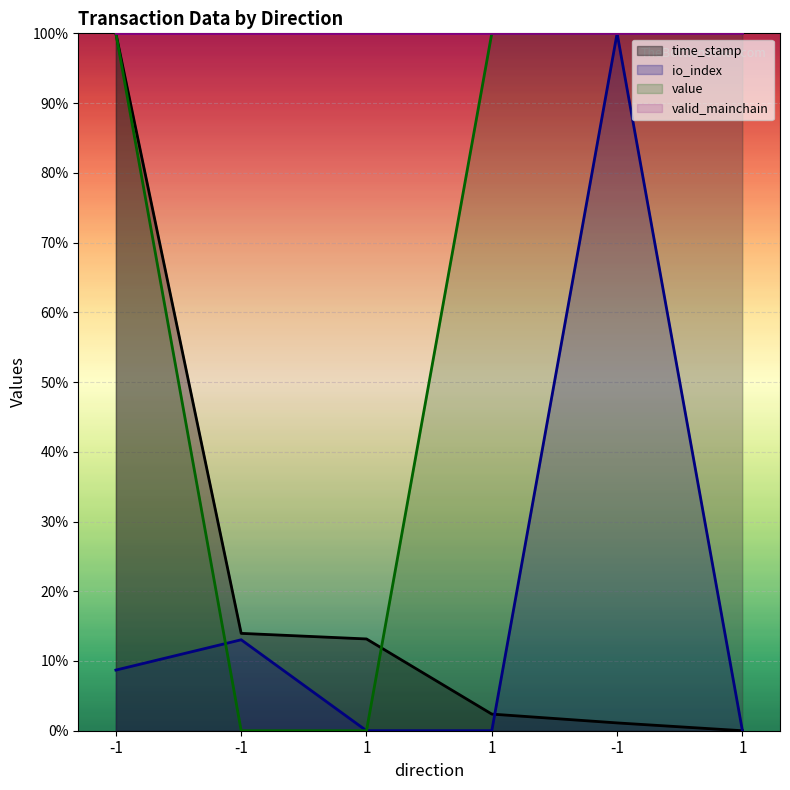

List the labels in order of io_index value, smallest first.

1, 1, 1, -1, -1, -1